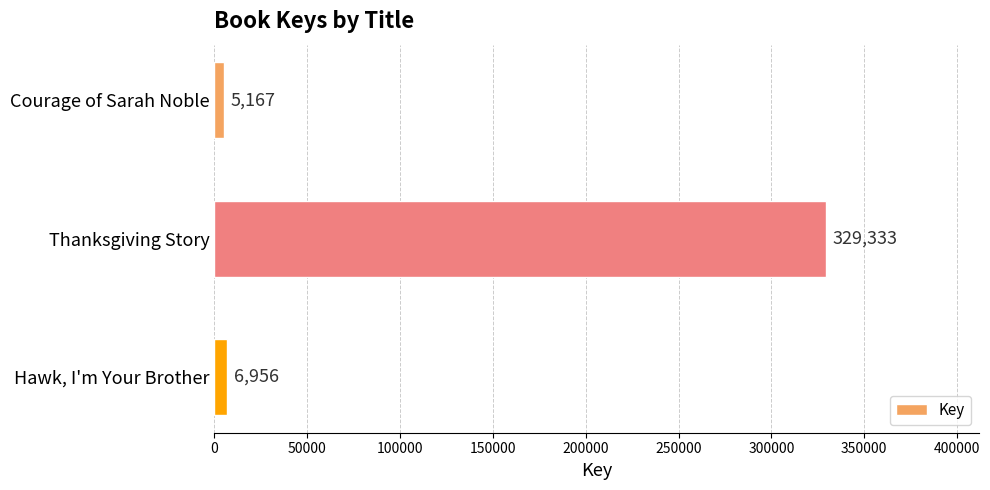

Reading top to bottom, transcribe all the data shown in this chart.

5167	329333	6956